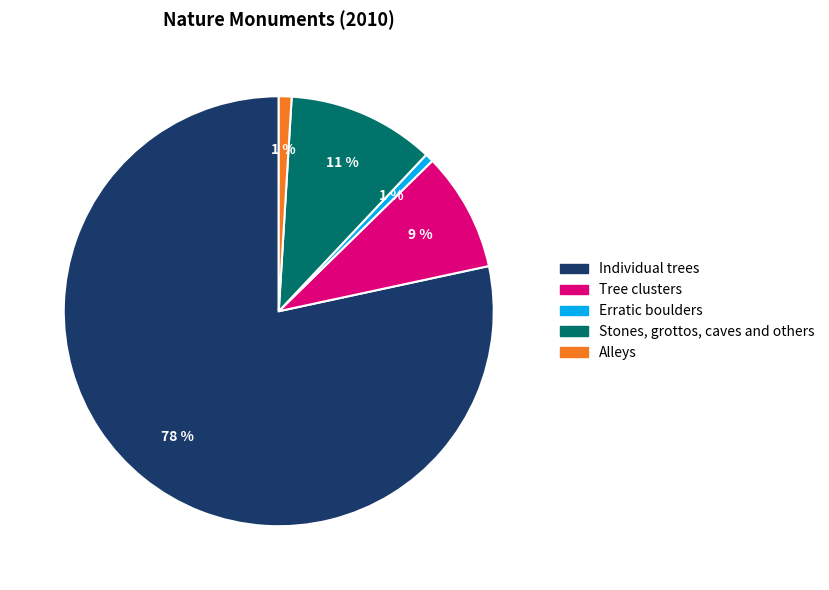

To the nearest percent, what is the combined percentage of Stones, grottos, caves and others and Alleys?

12%